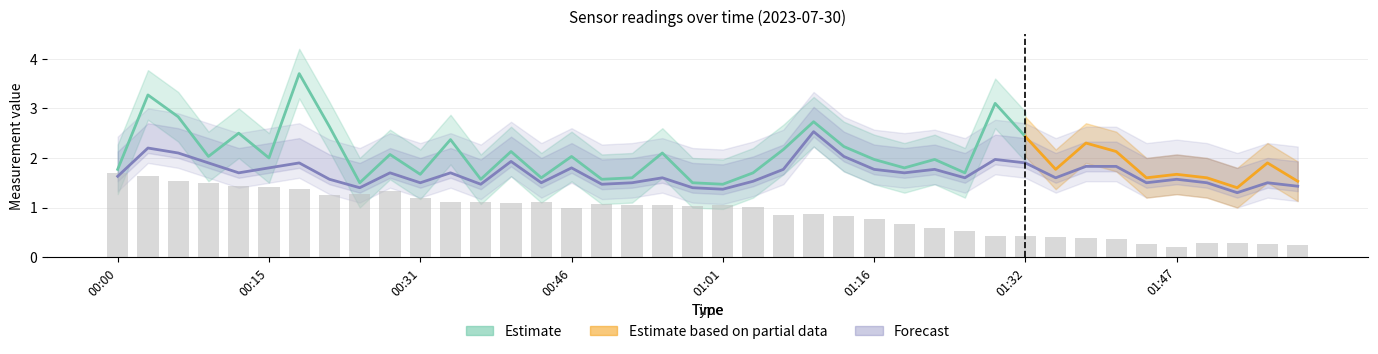

At which label does BME280_temperature first exceed 1?

00:00